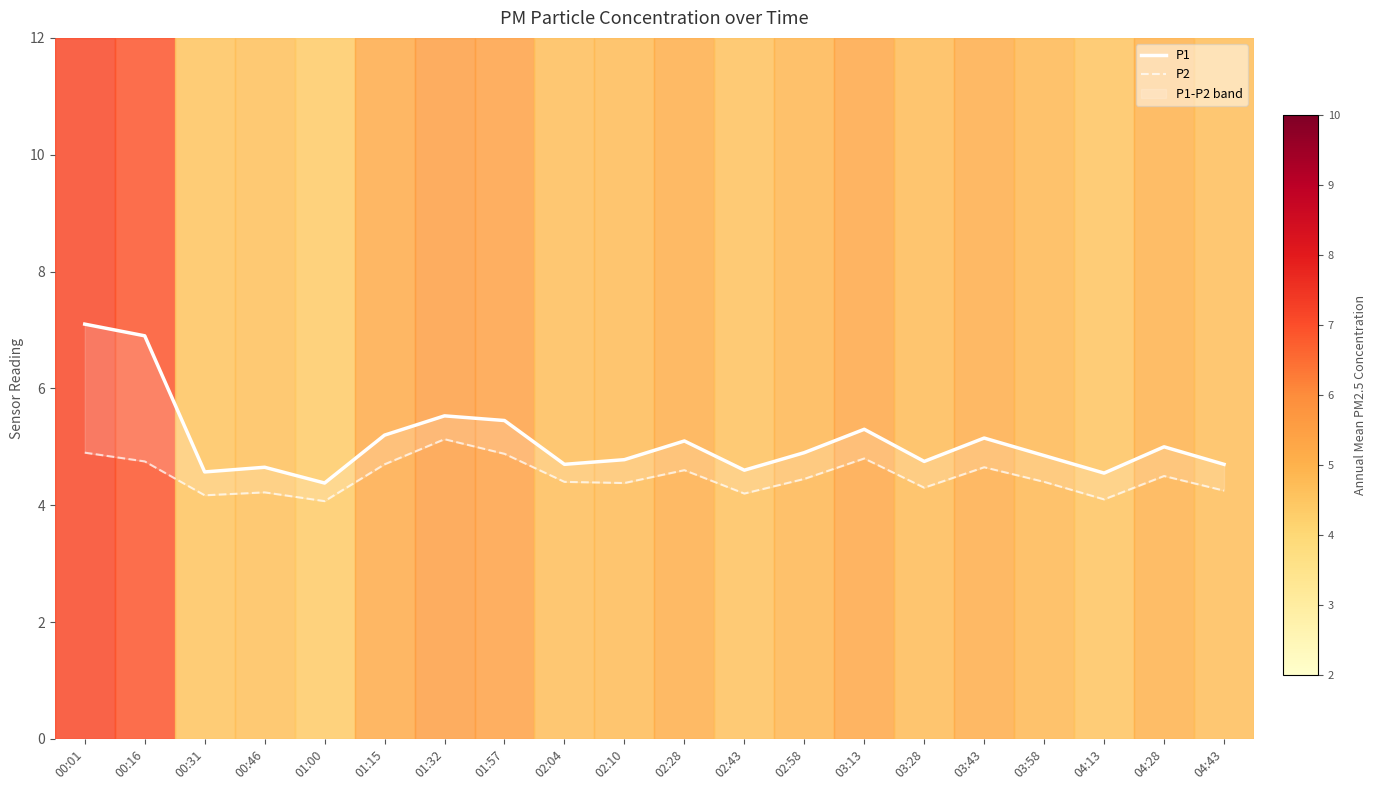

What is the total value across all series at 04:43?

8.9